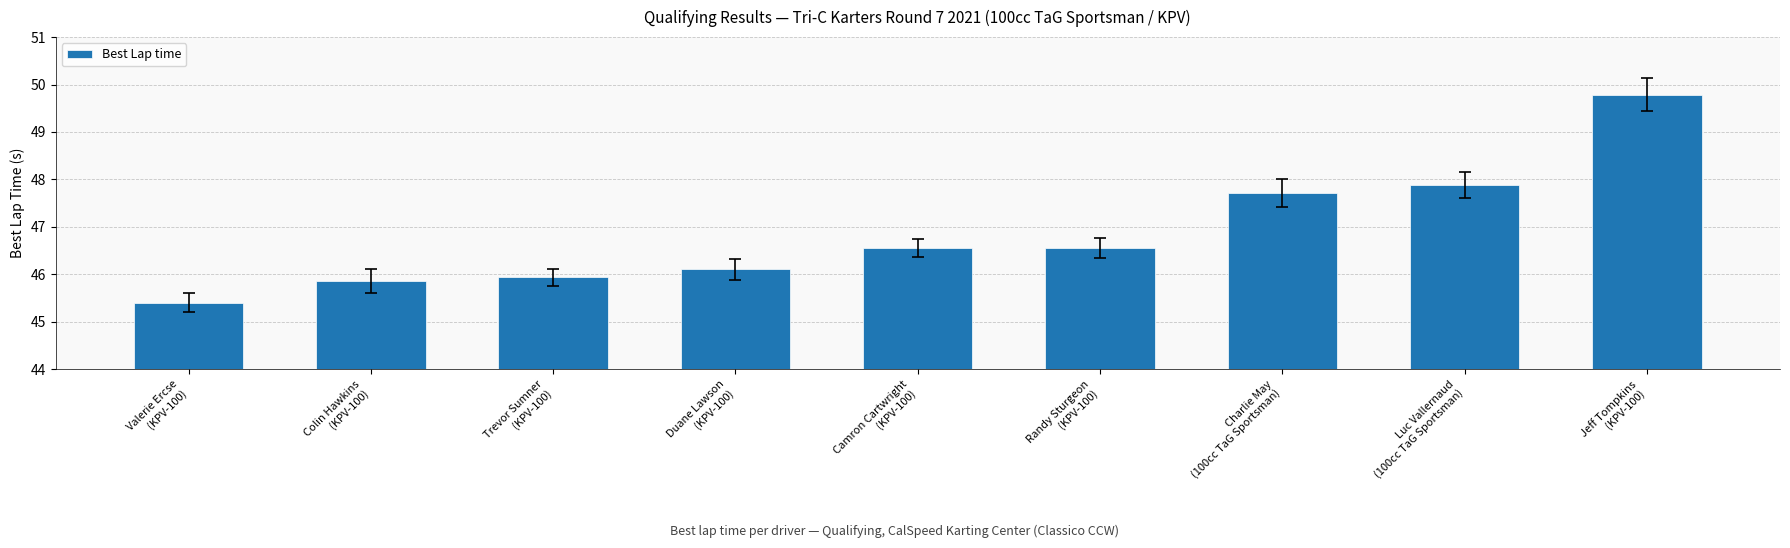

Which label corresponds to the smallest value in the chart?

Valerie Ercse
(KPV-100)